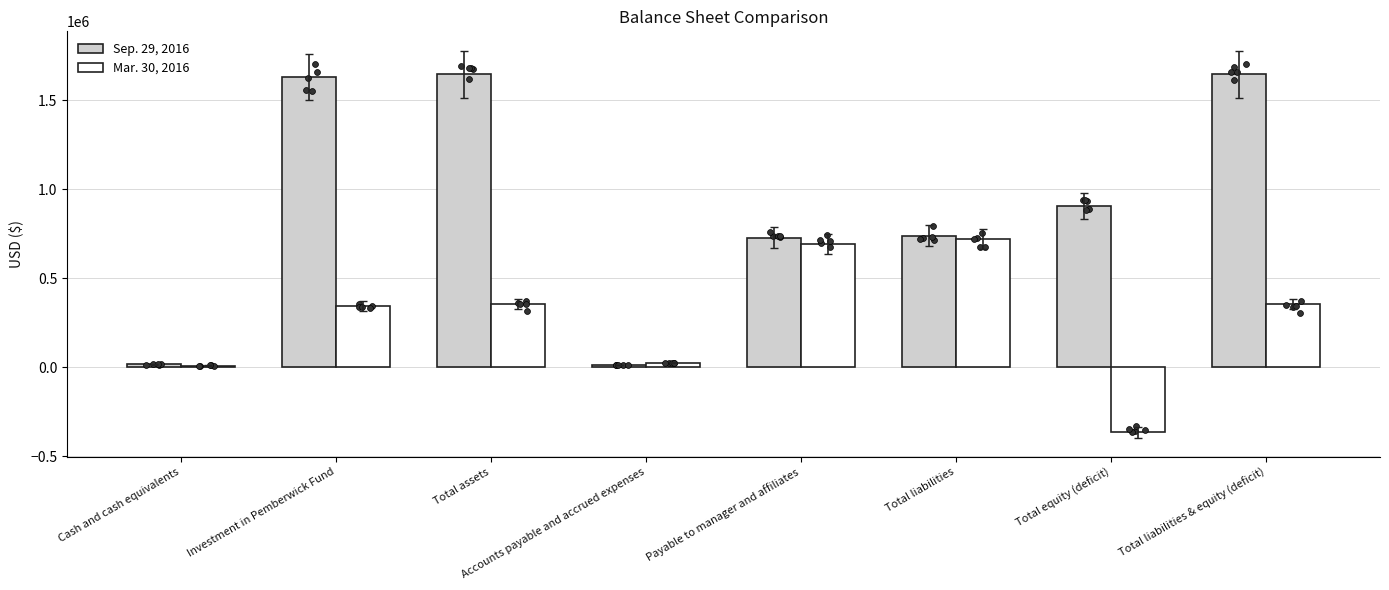

Is the value of Mar. 30, 2016 at Investment in Pemberwick Fund greater than the value of Sep. 29, 2016 at Total equity (deficit)?

No